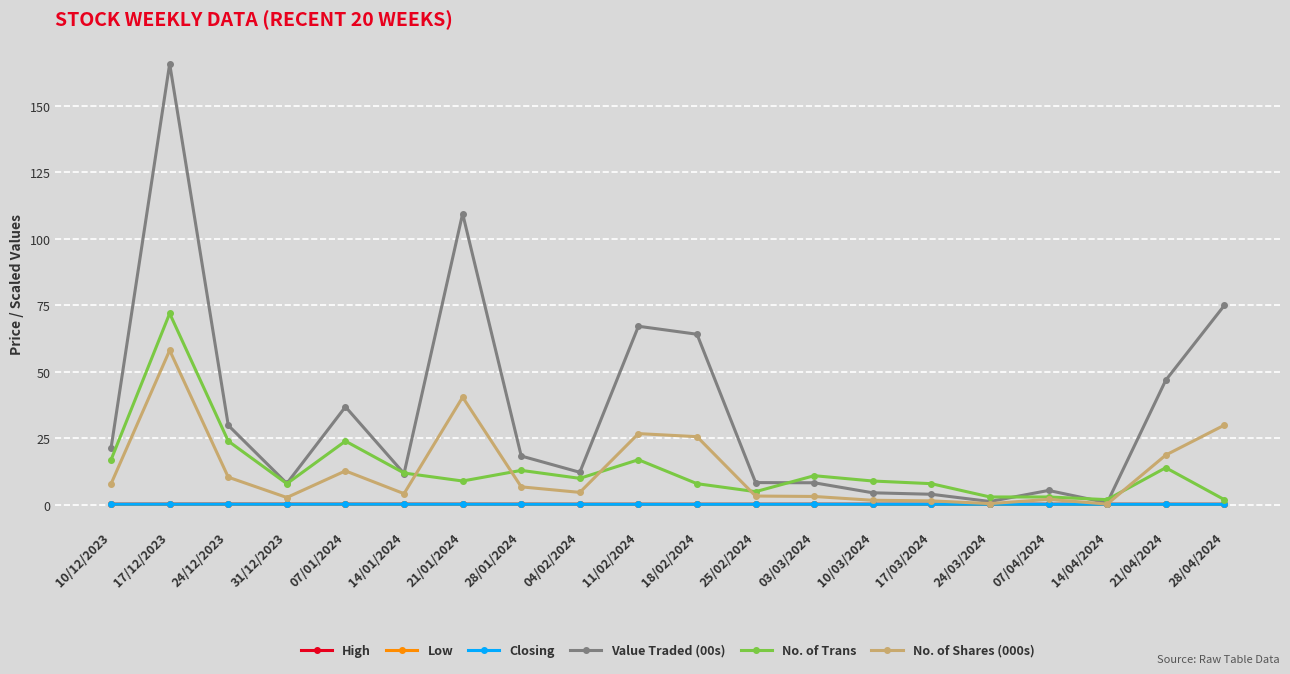

Where is the first local minimum for No. of Trans?

31/12/2023